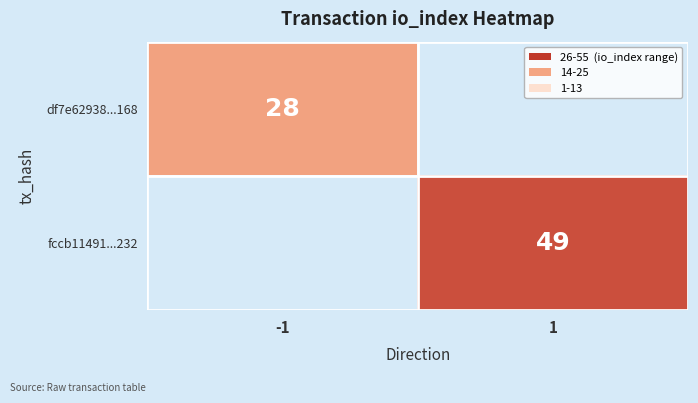

What is the difference between the highest and lowest values at 1?

49